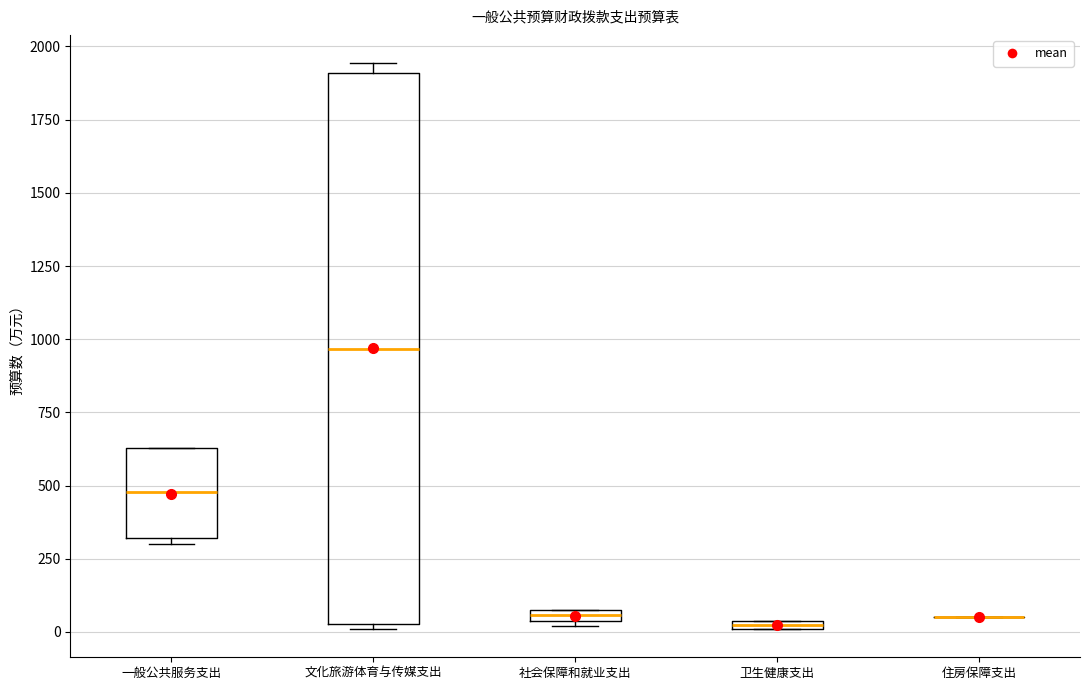

Which box is the tallest, from its lower edge to its upper edge?

文化旅游体育与传媒支出